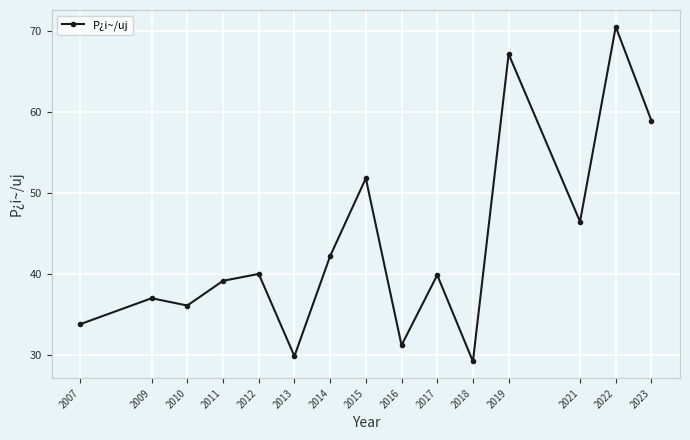

What is the value of the 10th point from the left?

39.9